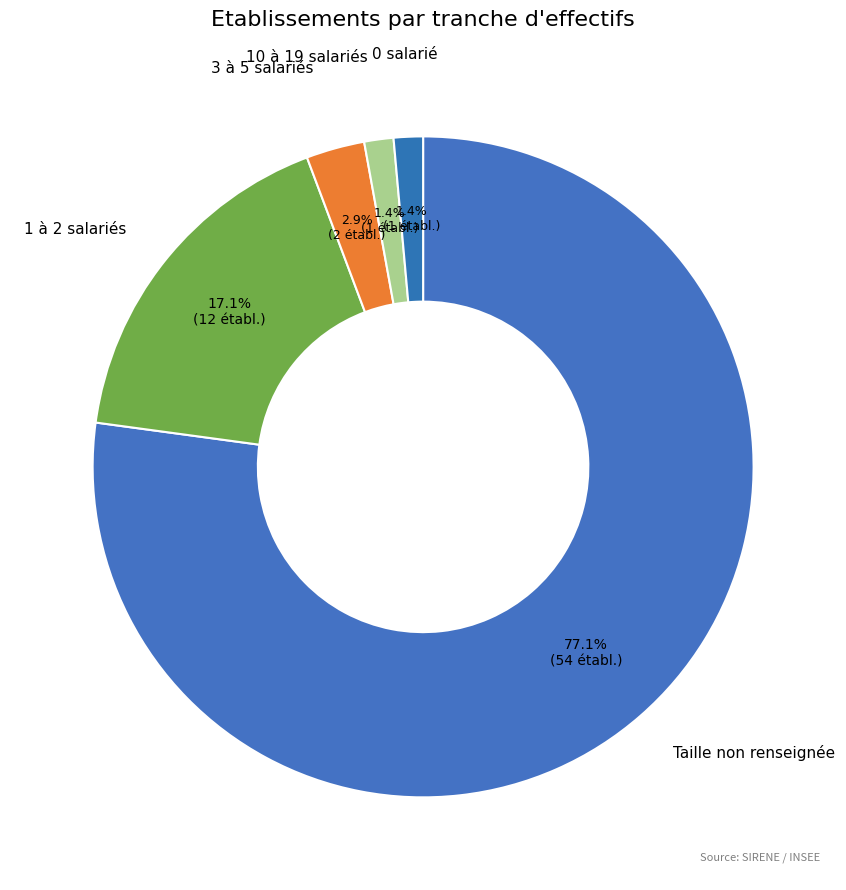

Is the sum of 10 à 19 salariés and Taille non renseignée greater than half?

Yes